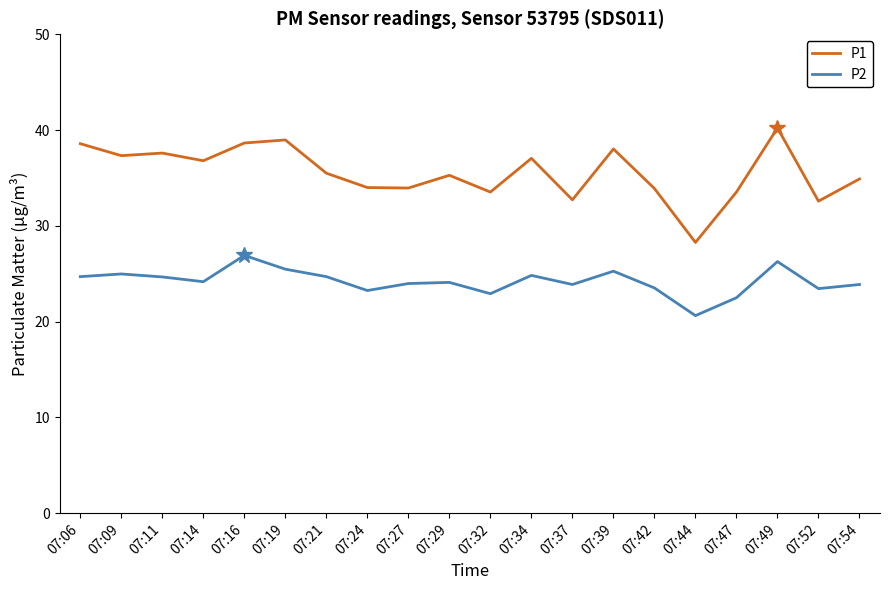

Is it true that P1 equals 33.9 at 07:42?

True